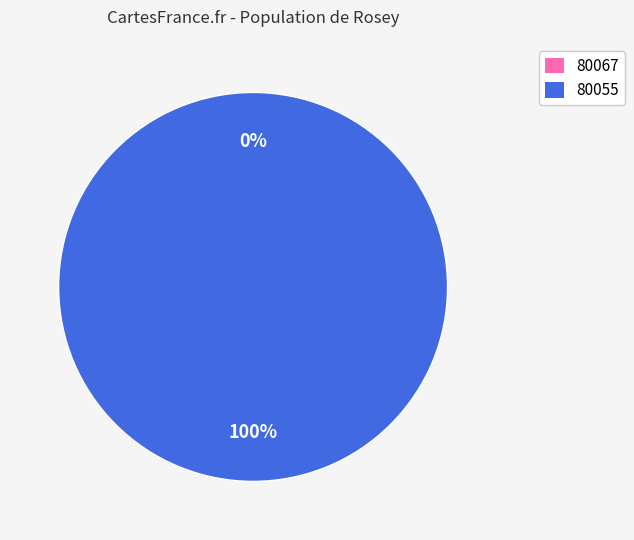

Rank the categories by value from highest to lowest.

80055, 80067